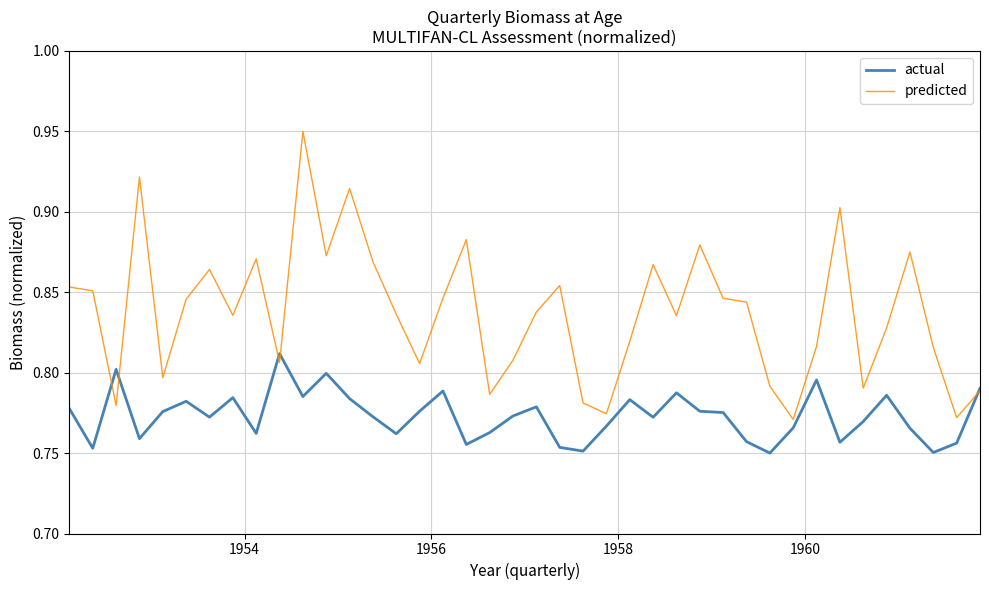

Rank the series by their maximum value, from highest to lowest.

predicted, actual